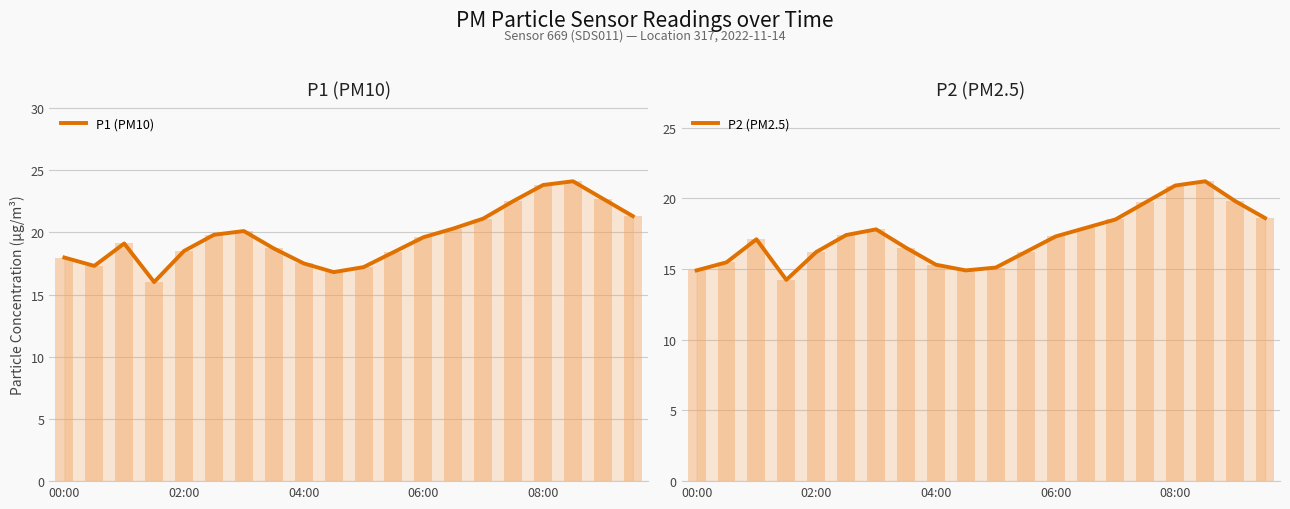

The P2 (PM2.5) series shows 22.5 at 7. True or false?

False